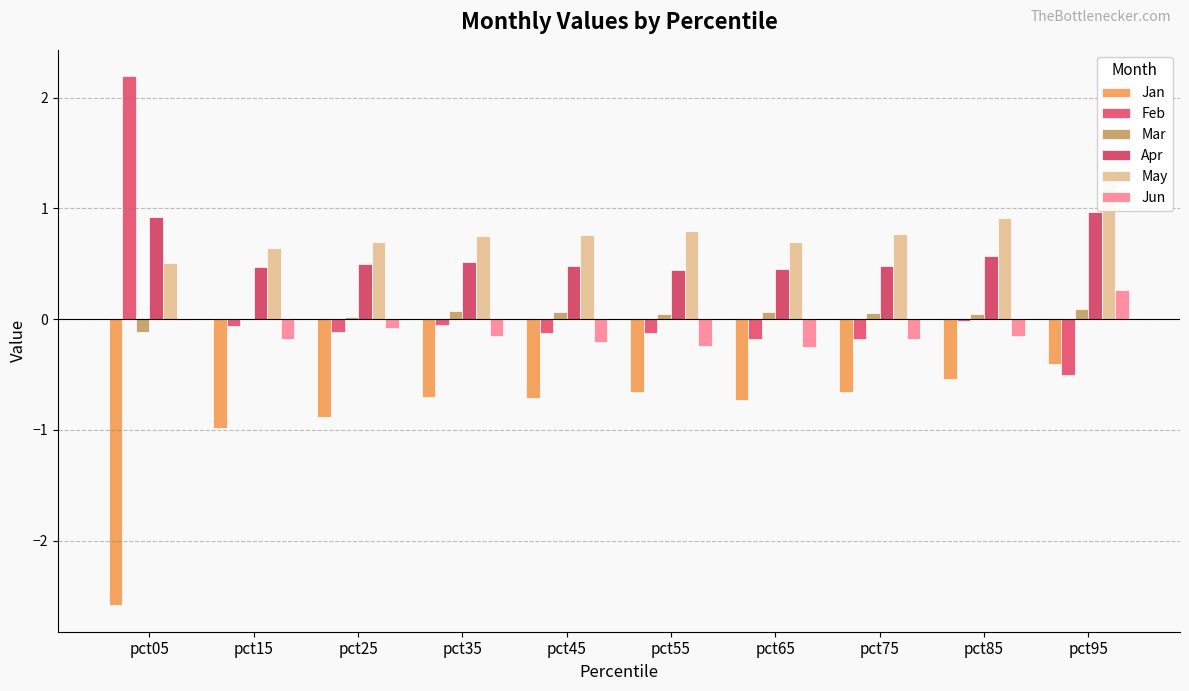

Reading left to right, list all the values displayed in this chart.

Jan: pct05=-2.6	pct15=-1.0	pct25=-0.9	pct35=-0.7	pct45=-0.7	pct55=-0.7	pct65=-0.7	pct75=-0.7	pct85=-0.5	pct95=-0.4
Feb: pct05=2.2	pct15=-0.1	pct25=-0.1	pct35=-0.1	pct45=-0.1	pct55=-0.1	pct65=-0.2	pct75=-0.2	pct85=-0.0	pct95=-0.5
Mar: pct05=-0.1	pct15=-0.0	pct25=0.0	pct35=0.1	pct45=0.1	pct55=0.1	pct65=0.1	pct75=0.1	pct85=0.0	pct95=0.1
Apr: pct05=0.9	pct15=0.5	pct25=0.5	pct35=0.5	pct45=0.5	pct55=0.4	pct65=0.5	pct75=0.5	pct85=0.6	pct95=1.0
May: pct05=0.5	pct15=0.6	pct25=0.7	pct35=0.8	pct45=0.8	pct55=0.8	pct65=0.7	pct75=0.8	pct85=0.9	pct95=1.4
Jun: pct05=-0.0	pct15=-0.2	pct25=-0.1	pct35=-0.1	pct45=-0.2	pct55=-0.2	pct65=-0.2	pct75=-0.2	pct85=-0.2	pct95=0.3